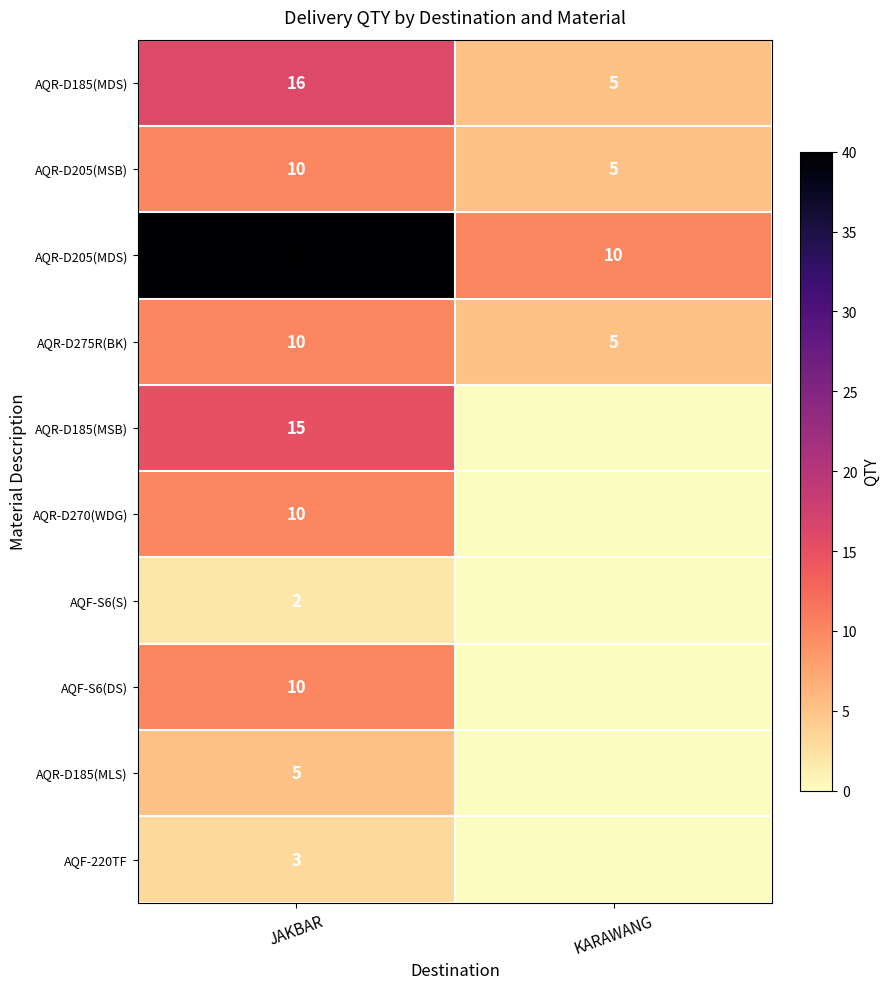

True or false: AQR-D185(MDS) has a value of 26 at JAKBAR.

False